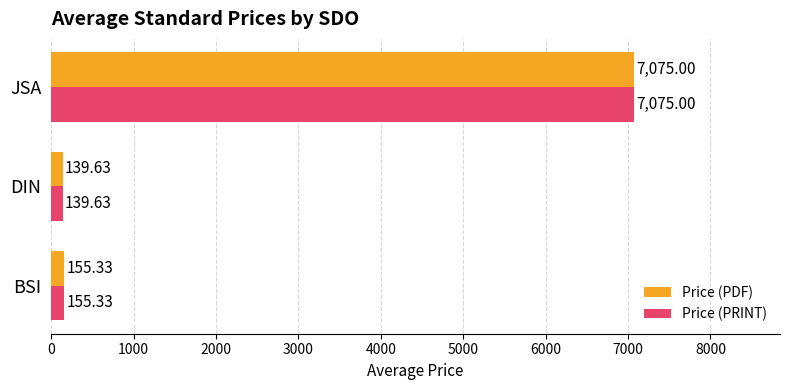

What is the minimum value shown in the chart?

139.6